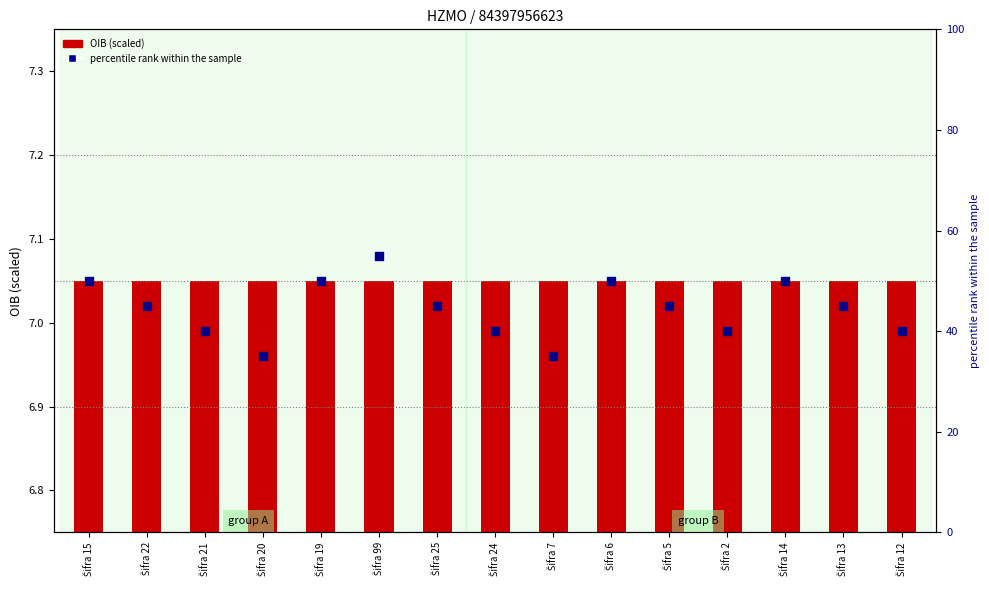

What is the total value across all series at Šifra 21?

47.0